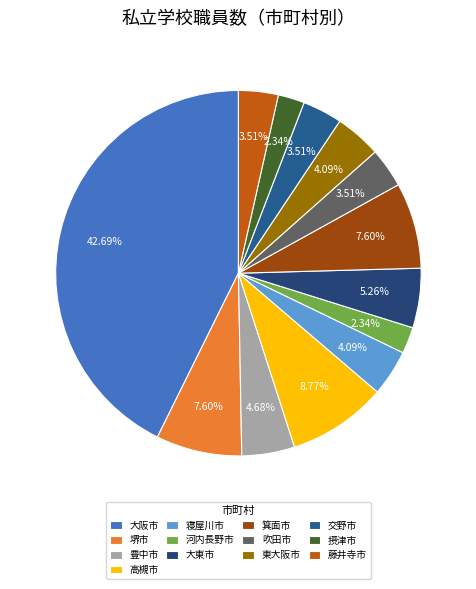

To the nearest percent, what percentage of the pie is 箕面市?

8%